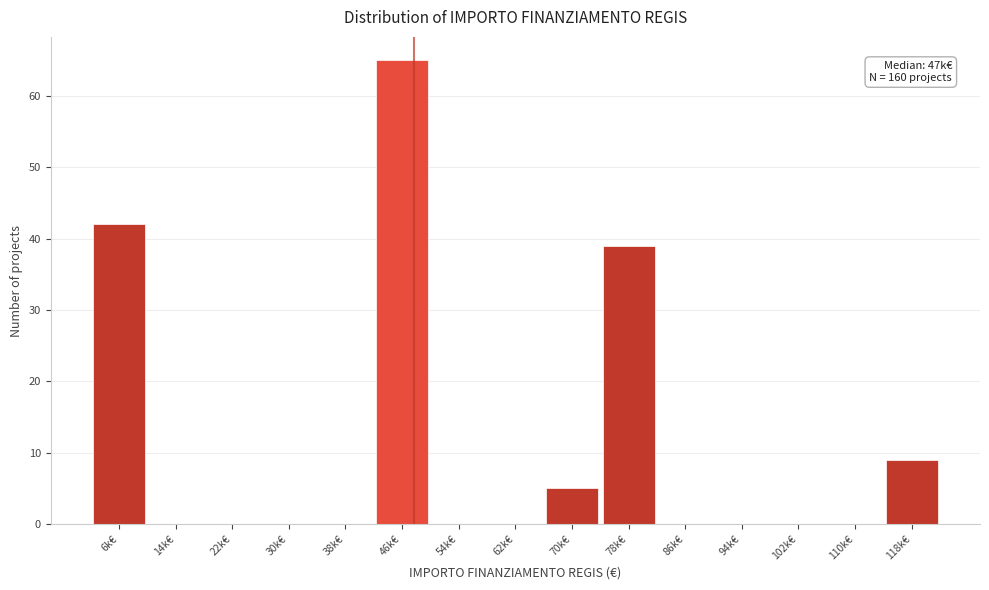

Reading right to left, transcribe all the data shown in this chart.

118k€=9	110k€=0	102k€=0	94k€=0	86k€=0	78k€=39	70k€=5	62k€=0	54k€=0	46k€=65	38k€=0	30k€=0	22k€=0	14k€=0	6k€=42